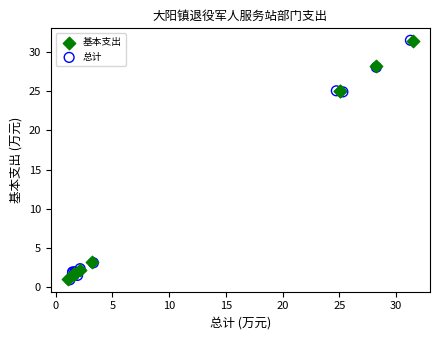

What are all the series names shown in the legend?

基本支出, 总计